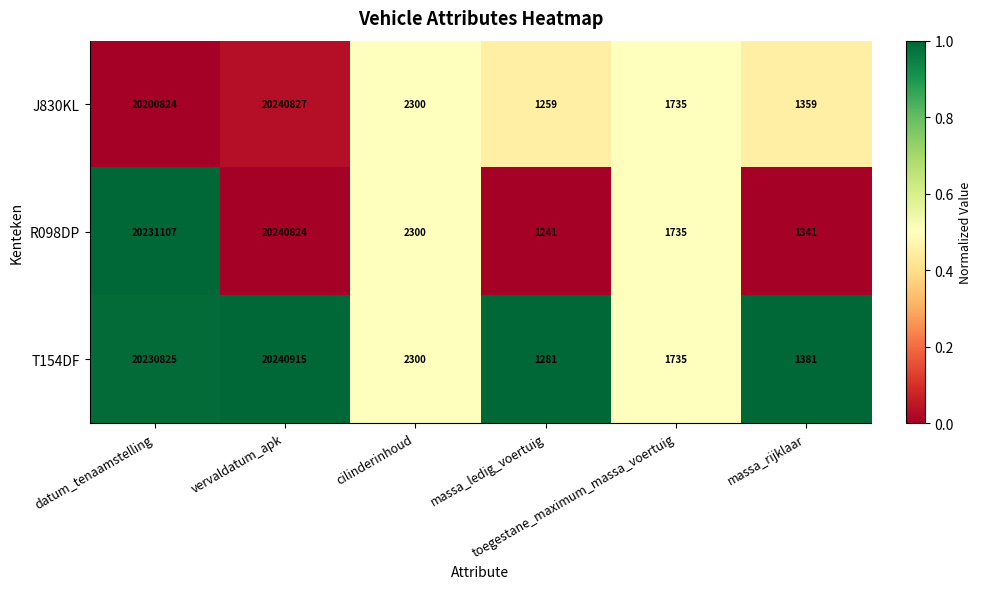

What is the highest value of the T154DF series?

20240915